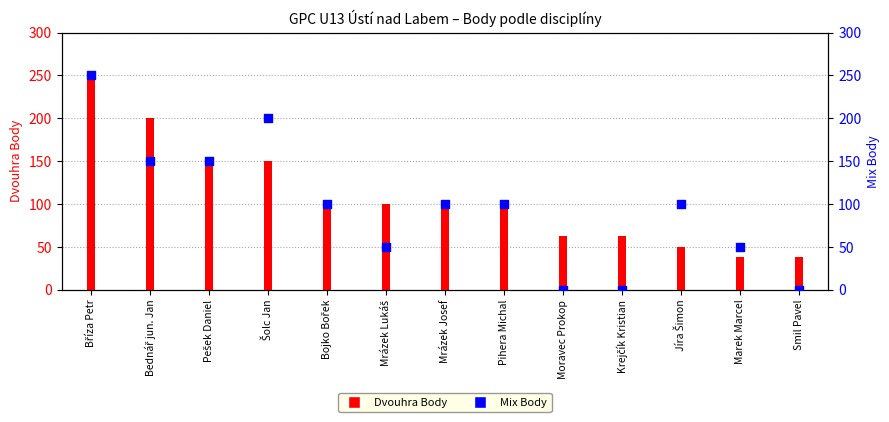

Which series has the largest total across all categories?

Dvouhra Body